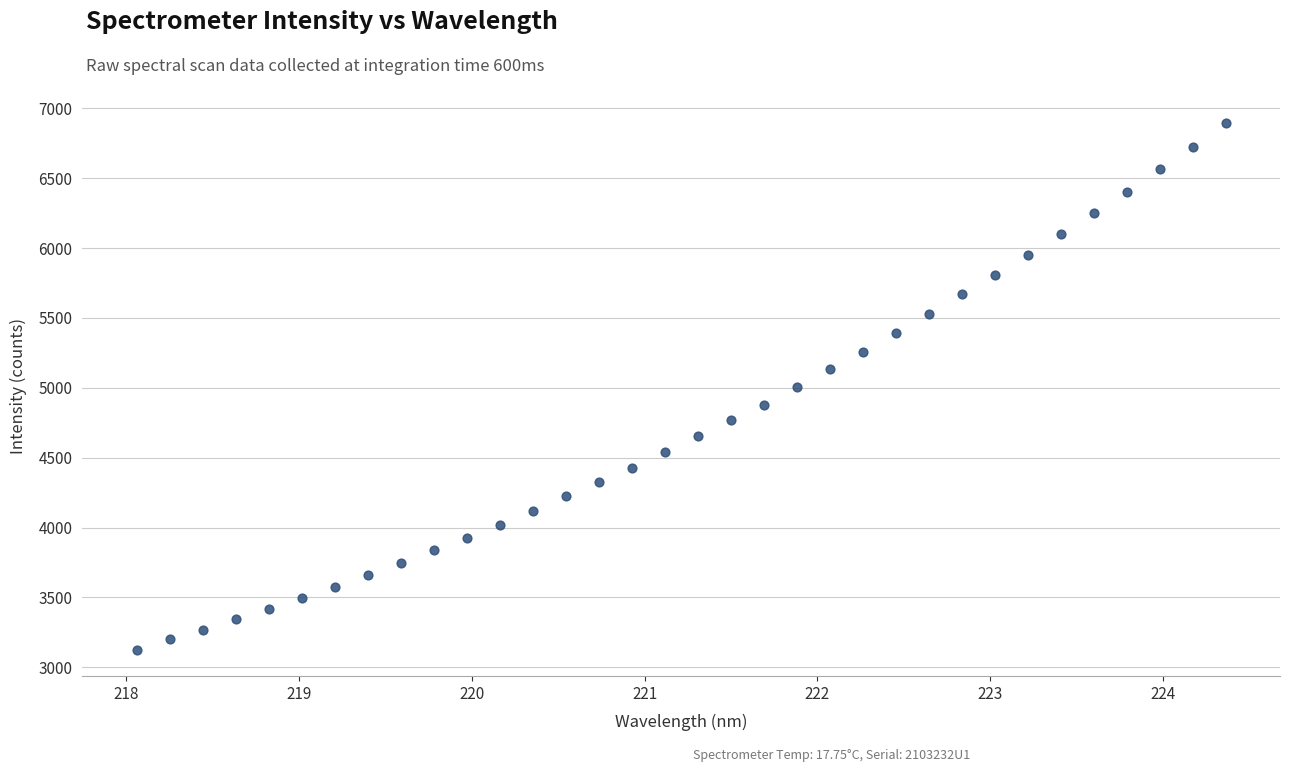

What is the range of Y values (max minus min)?

3766.8